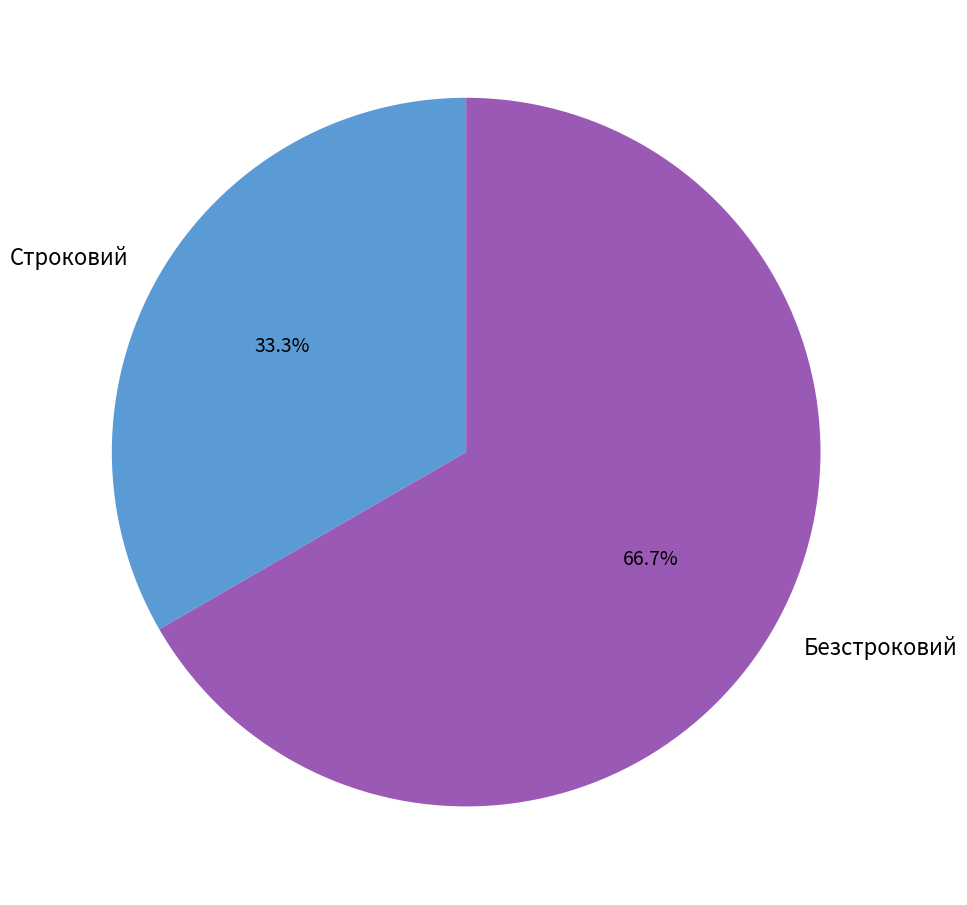

Is Строковий the majority of the pie?

No